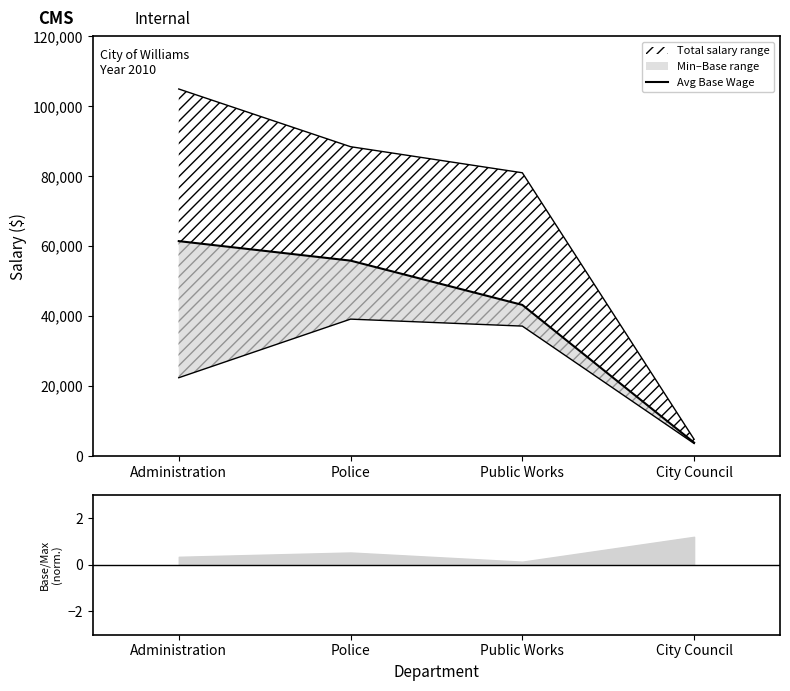

True or false: the data shows 1382 at City Council.

False